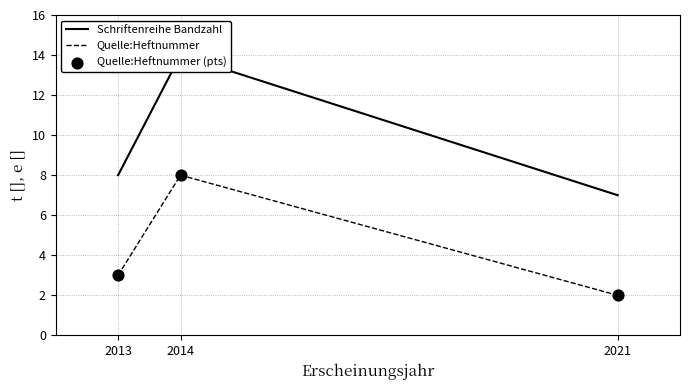

Is the value of Quelle:Heftnummer at 2021 greater than the value of Quelle:Heftnummer (pts) at 2021?

No